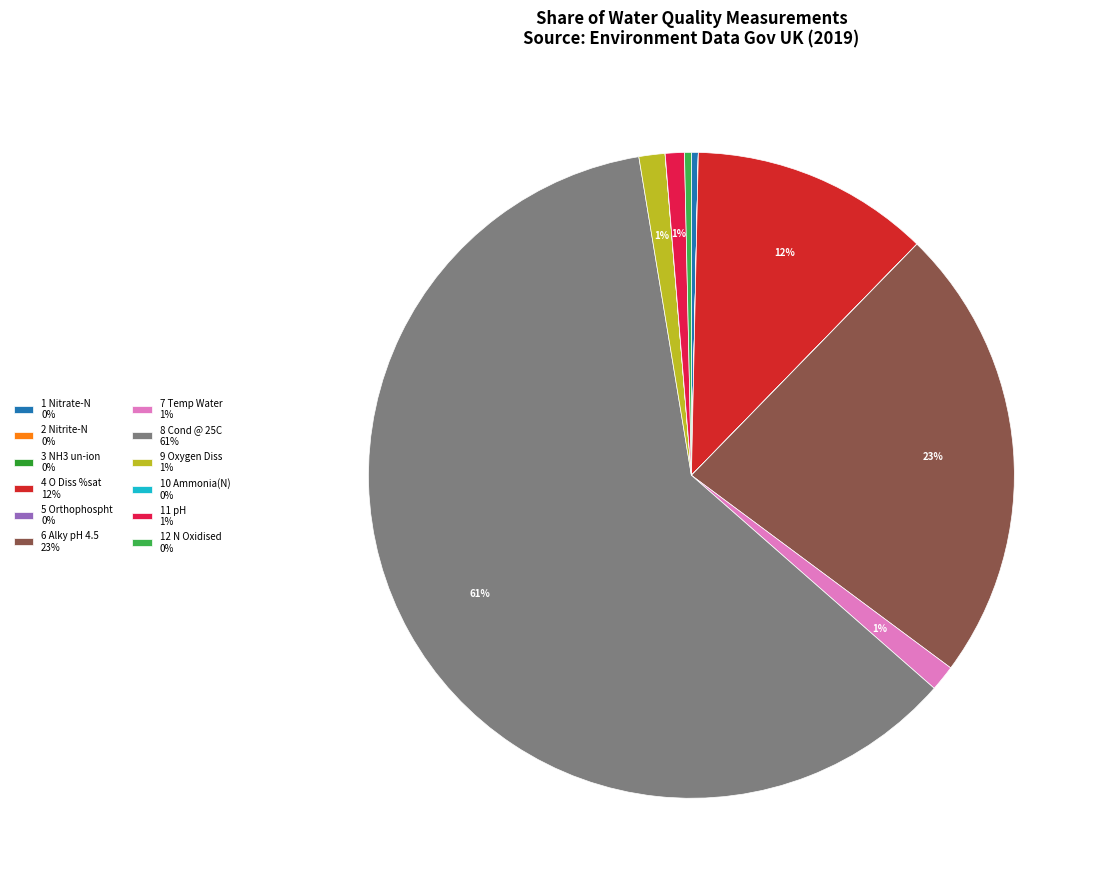

Is it true that 1 Nitrate-N 0% is 0% of the pie?

True